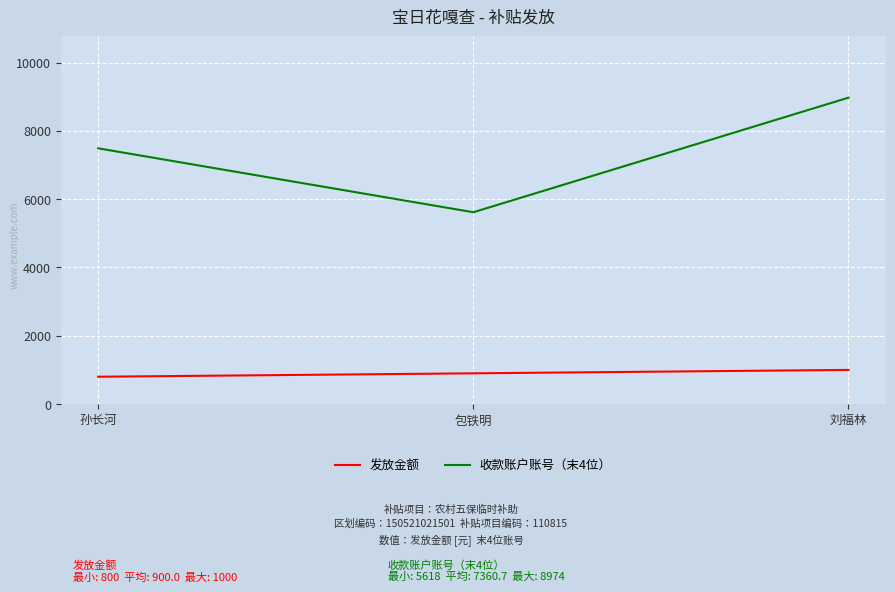

Reading left to right, transcribe all the data shown in this chart.

发放金额: 800	900	1000
收款账户账号（末4位）: 7490	5618	8974